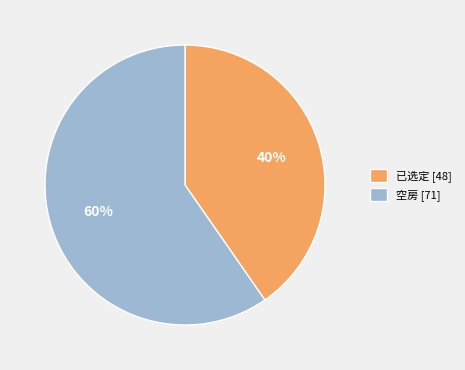

What percentage is the 已选定 slice, to the nearest percent?

40%